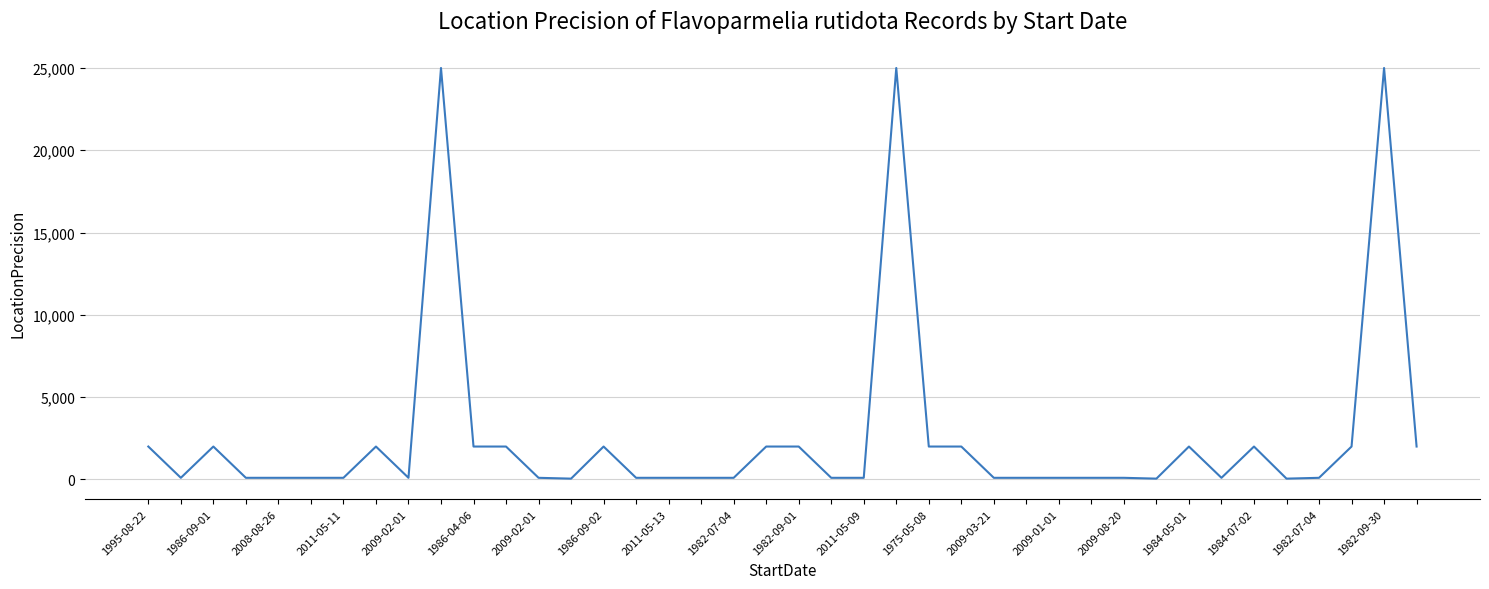

True or false: the data has more than 2 interior local peaks.

True